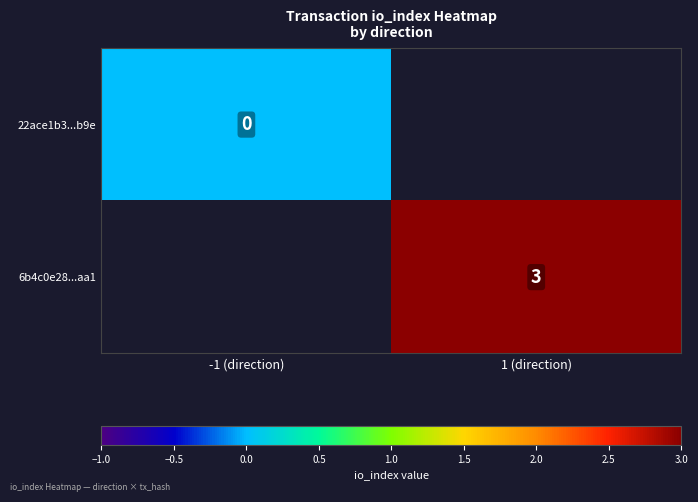

How many distinct data groups are displayed?

2